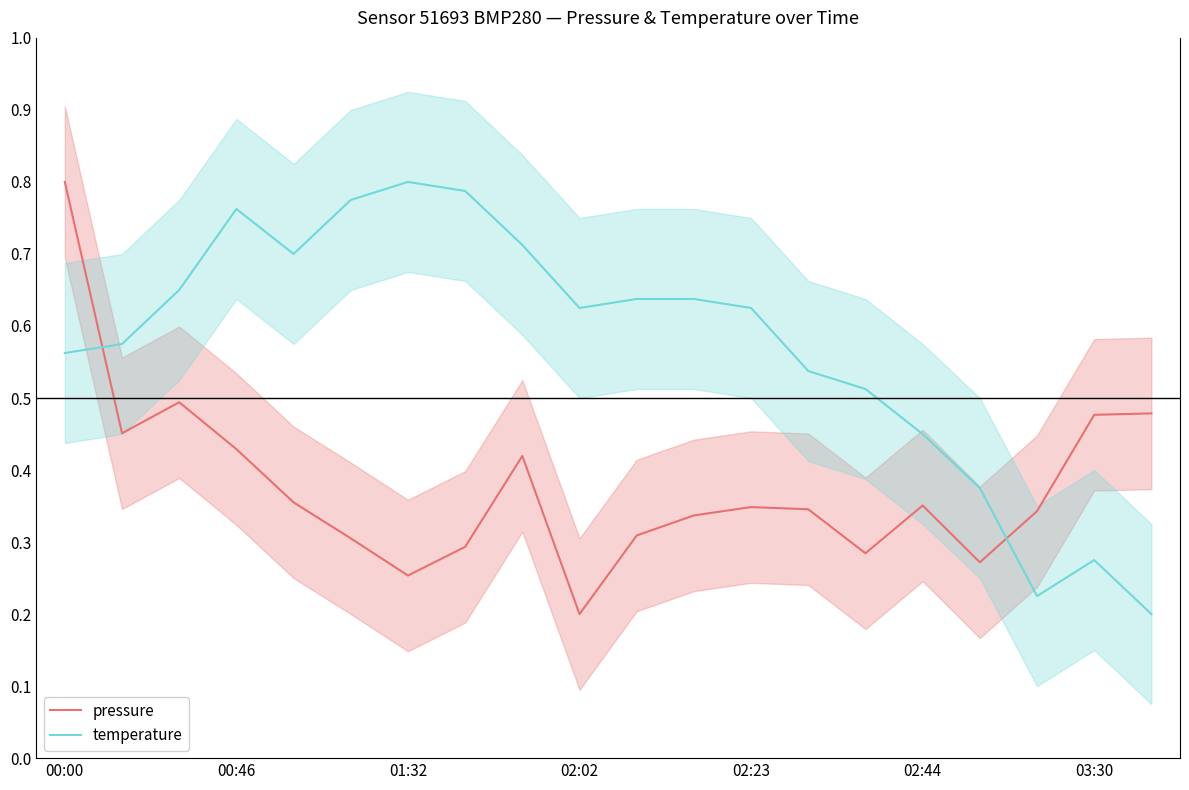

Which series ends up on top after the final intersection of pressure and temperature?

pressure